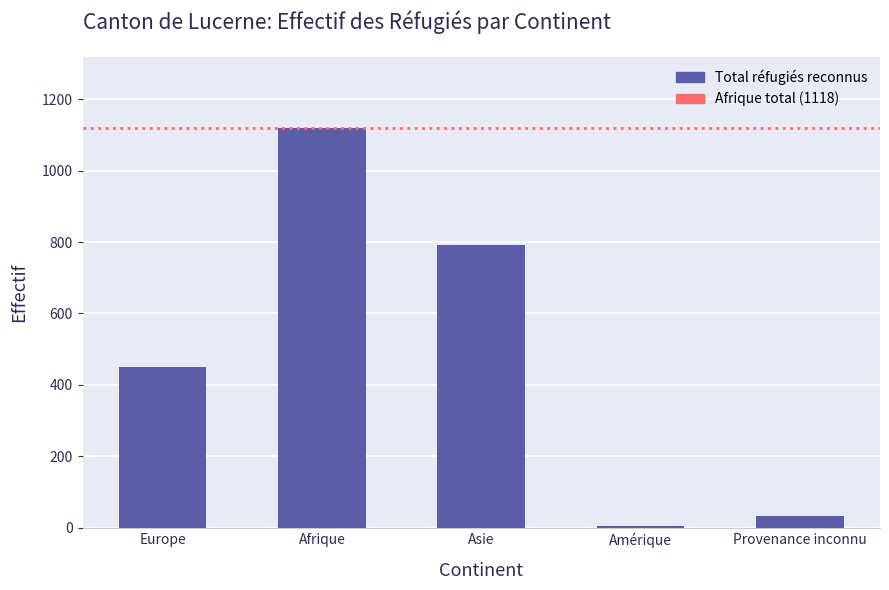

How many distinct data groups are displayed?

1